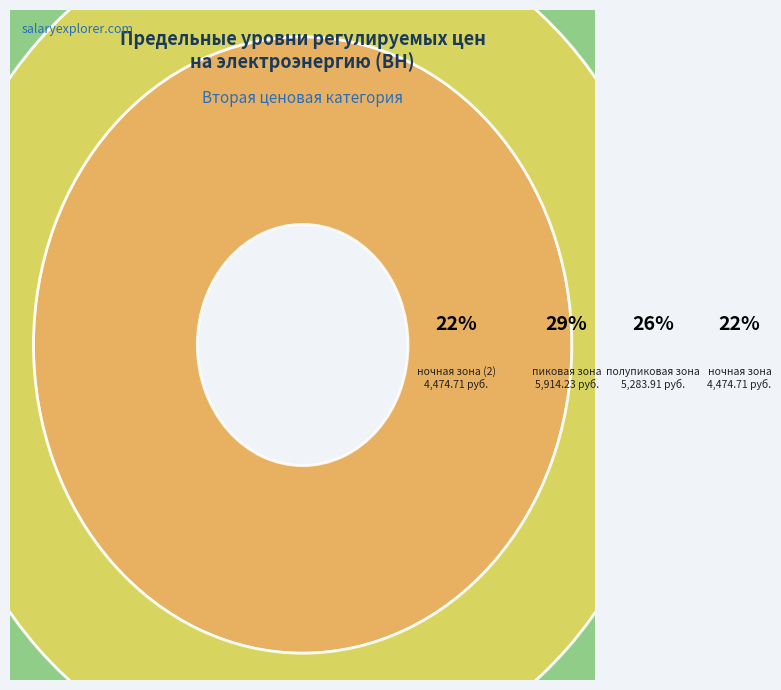

What percentage is the ночная зона (2) slice, to the nearest percent?

22%